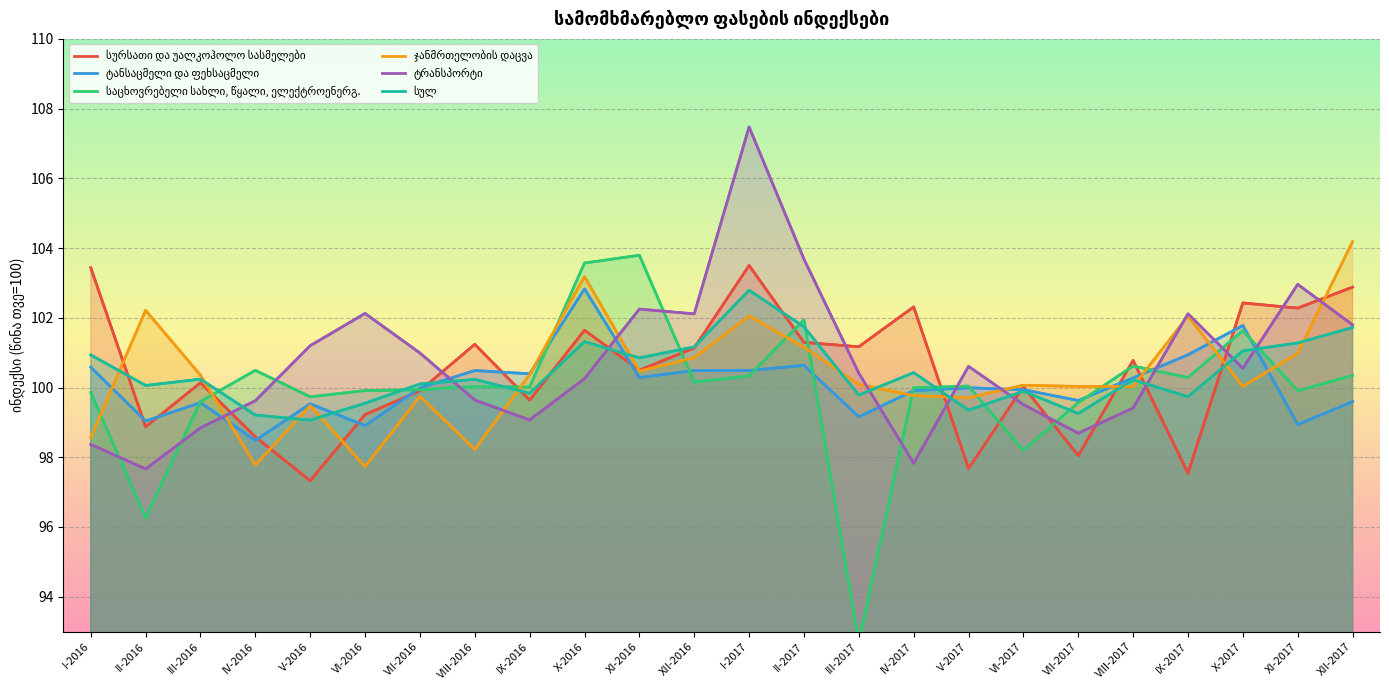

True or false: ტანსაცმელი და ფეხსაცმელი has a value of 140.0 at II-2016.

False